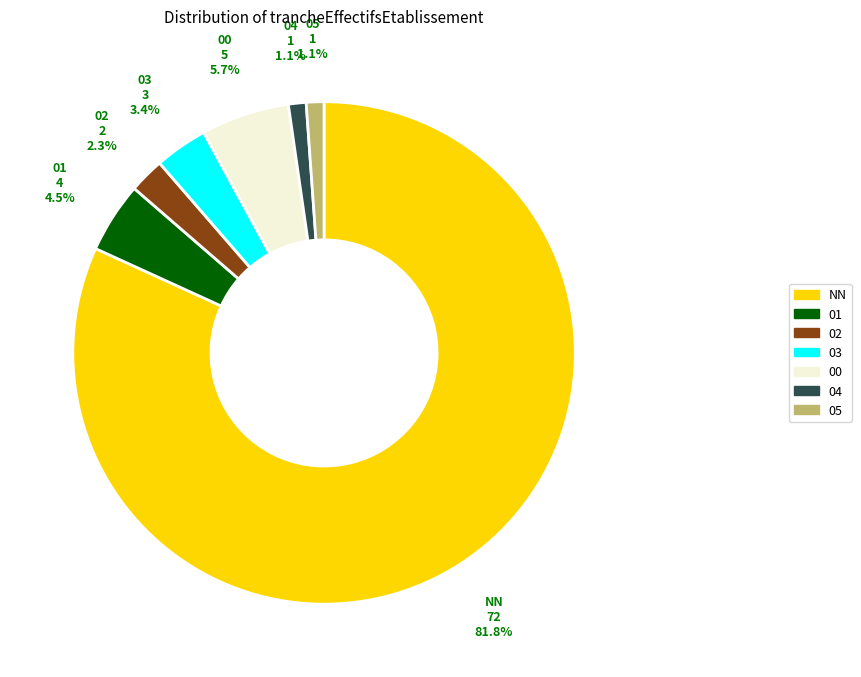

Is the sum of 00 and 01 greater than half?

No